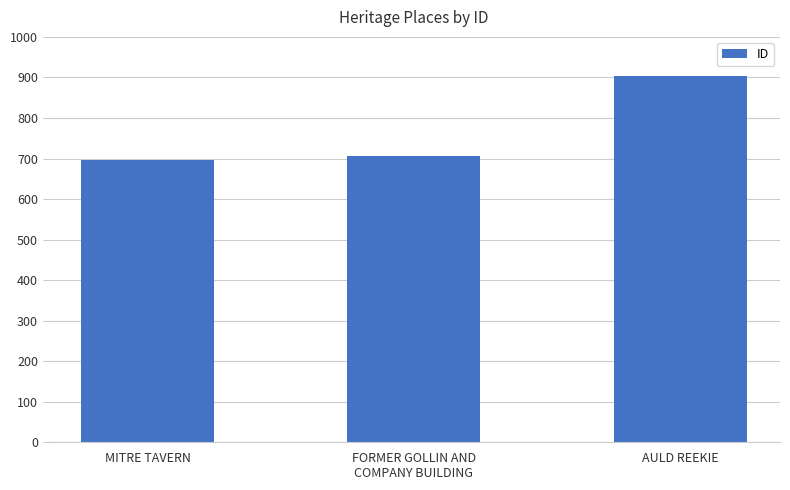

What is the label of the 3rd bar from the left?

AULD REEKIE